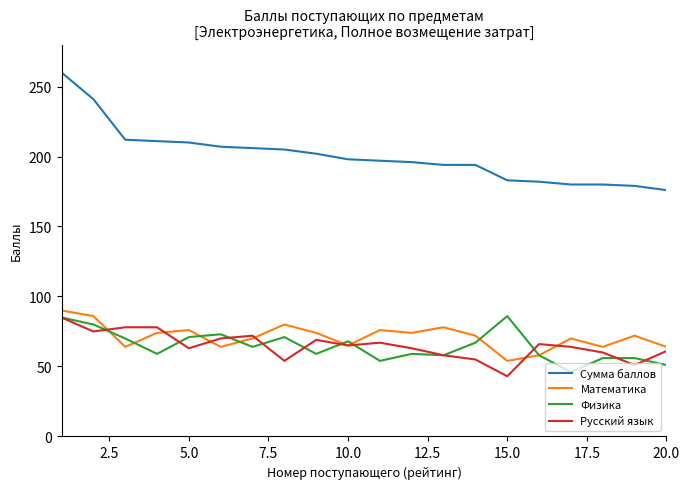

True or false: Математика has more than 1 interior local peaks.

True